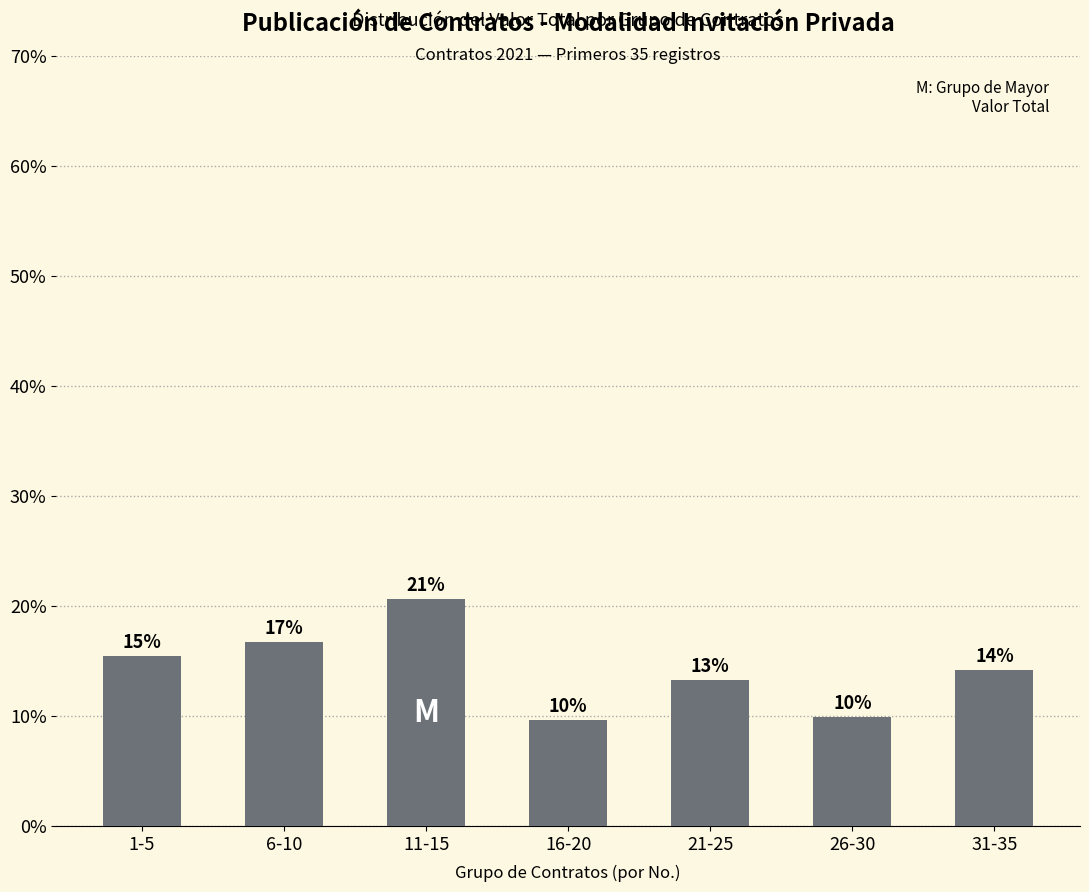

Does the chart contain any negative values?

No